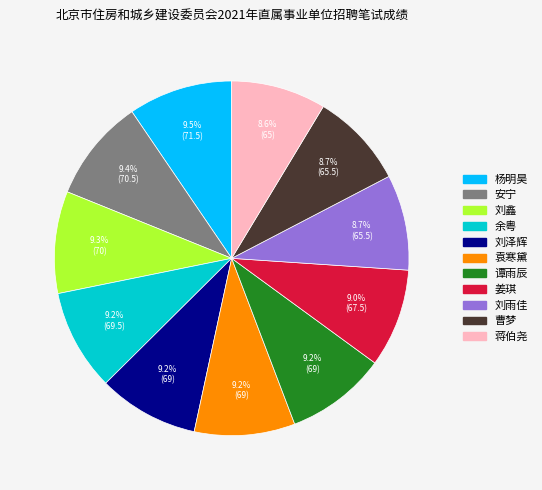

To the nearest percent, what is the combined percentage of 谭雨辰 and 杨明昊?

19%